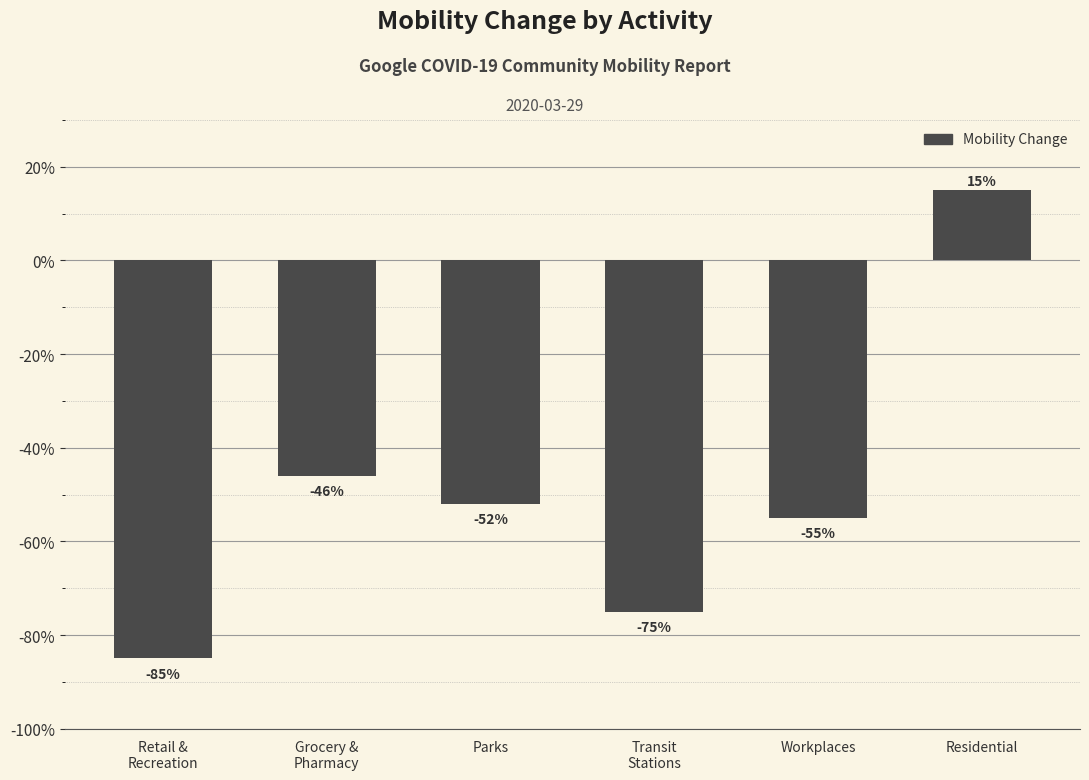

What is the difference between the values at Grocery &
Pharmacy and Workplaces?

0.1